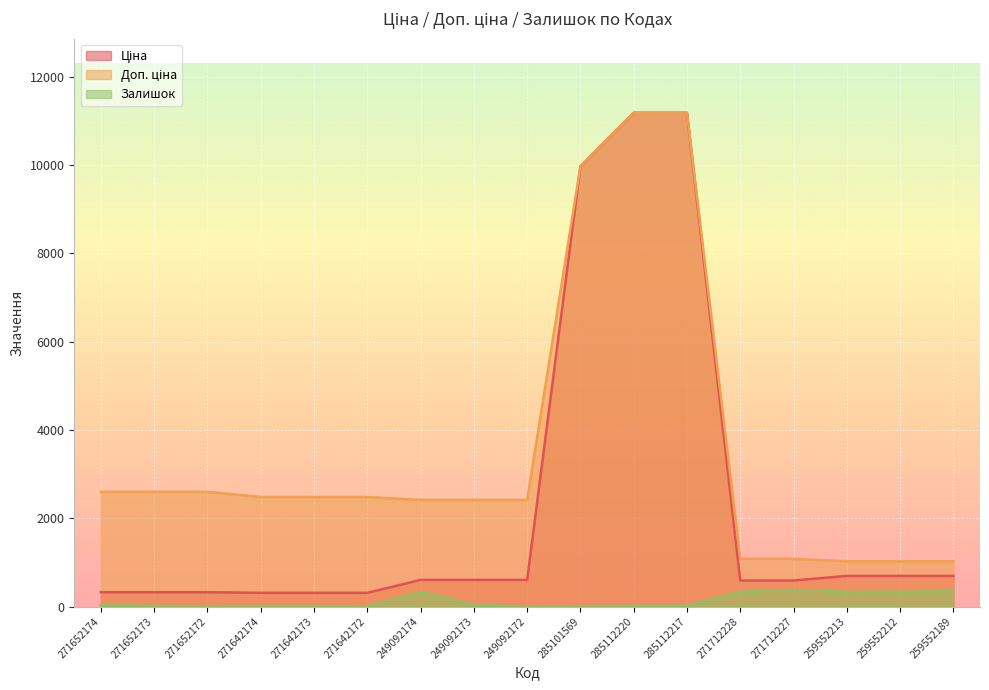

How many lines are shown in the chart?

3